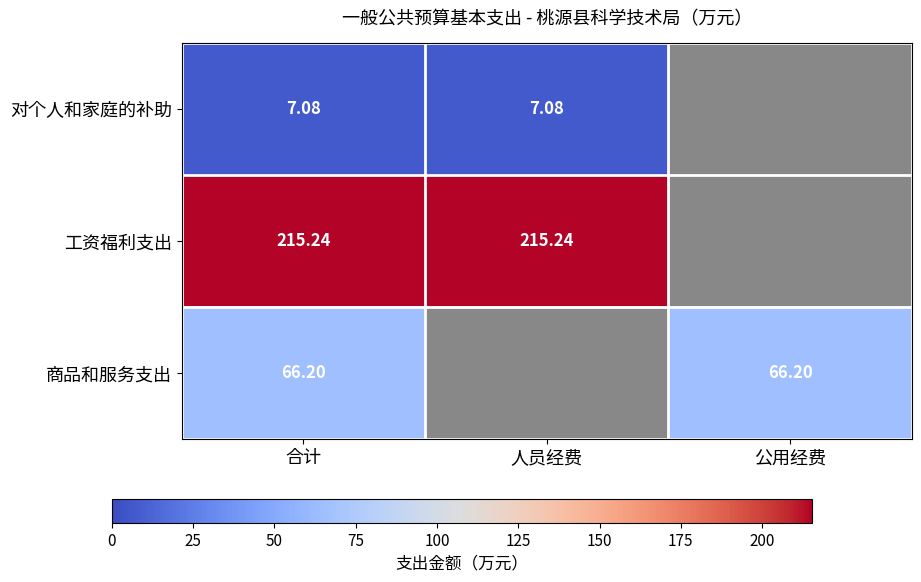

Which label corresponds to the smallest value in the chart?

合计